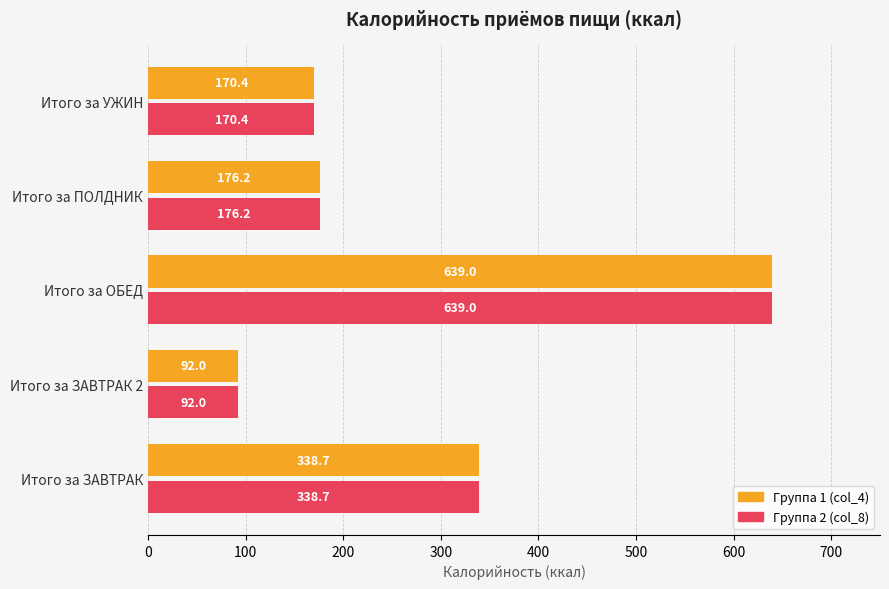

At which category is the sum across all series the highest?

Итого за ОБЕД